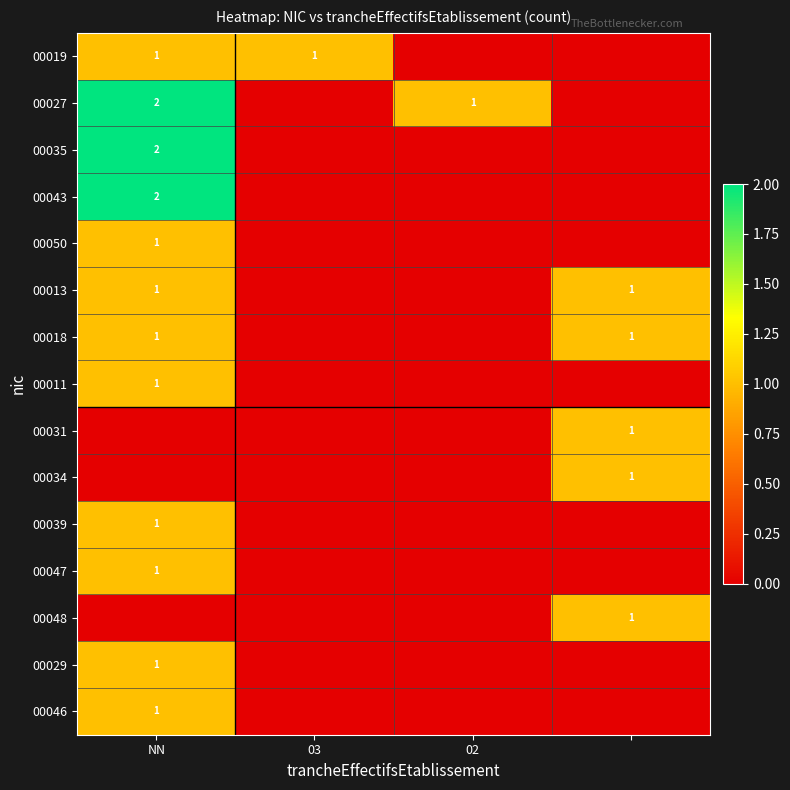

True or false: 00013 has a value of 1 at NN.

True